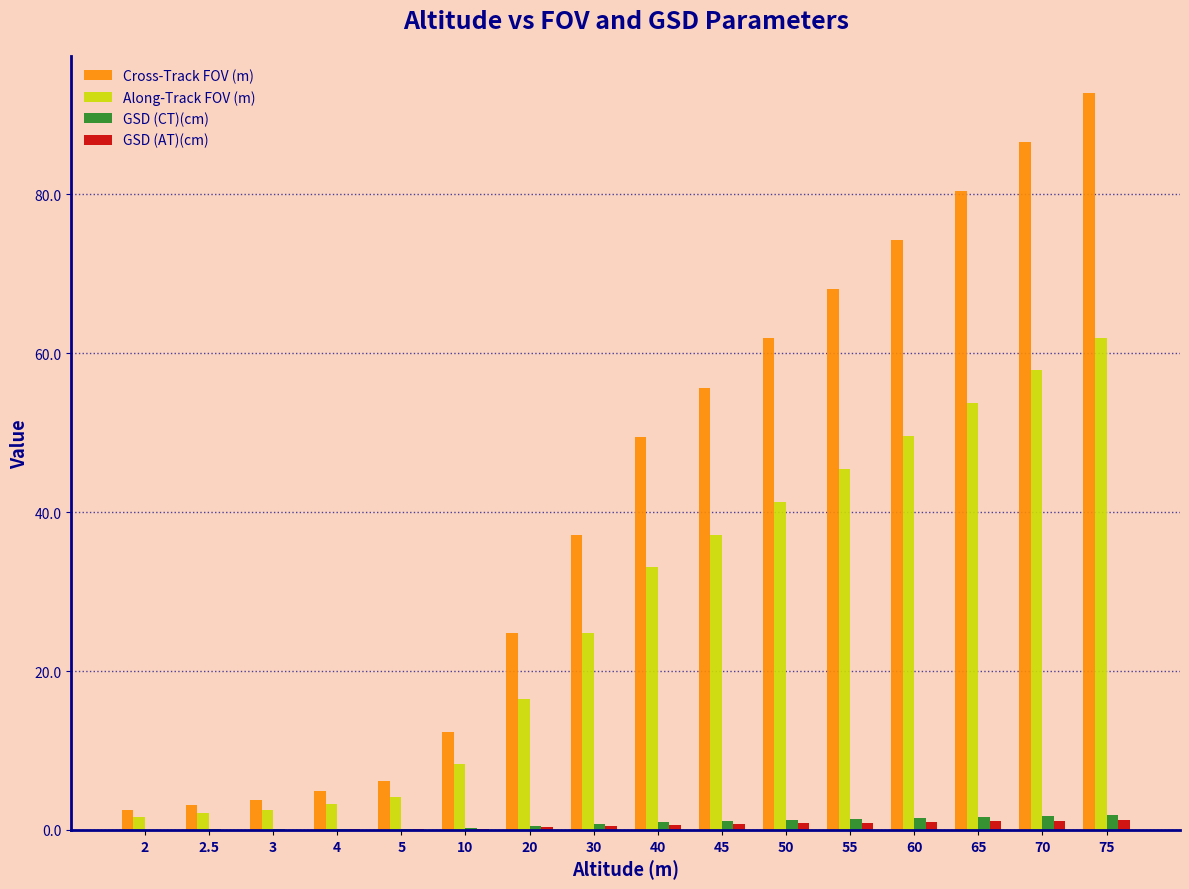

Which series changed the most between 2 and 75?

Cross-Track FOV (m)